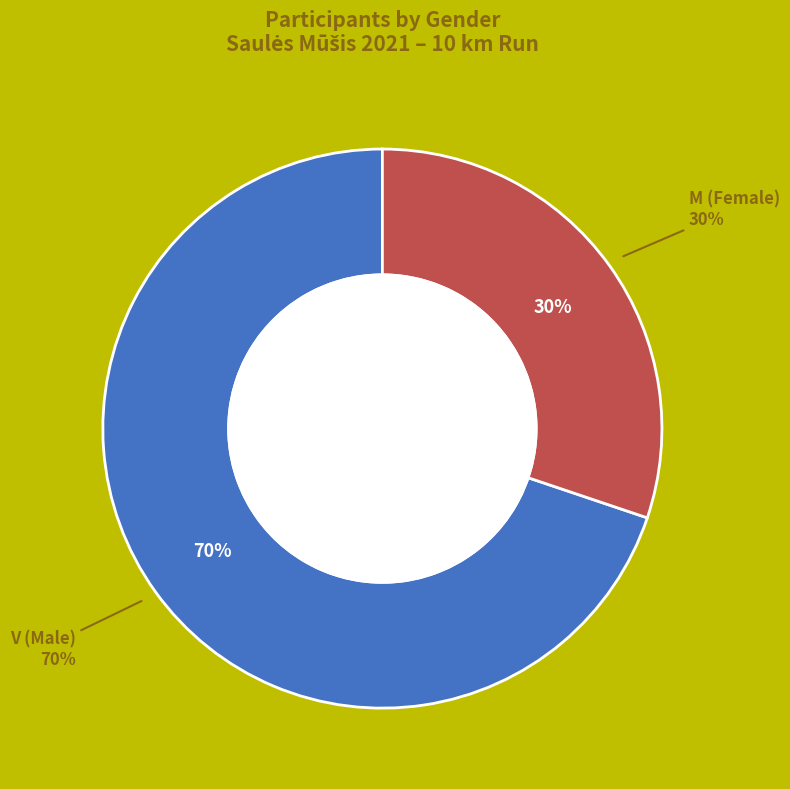

True or false: V accounts for 59% of the total.

False